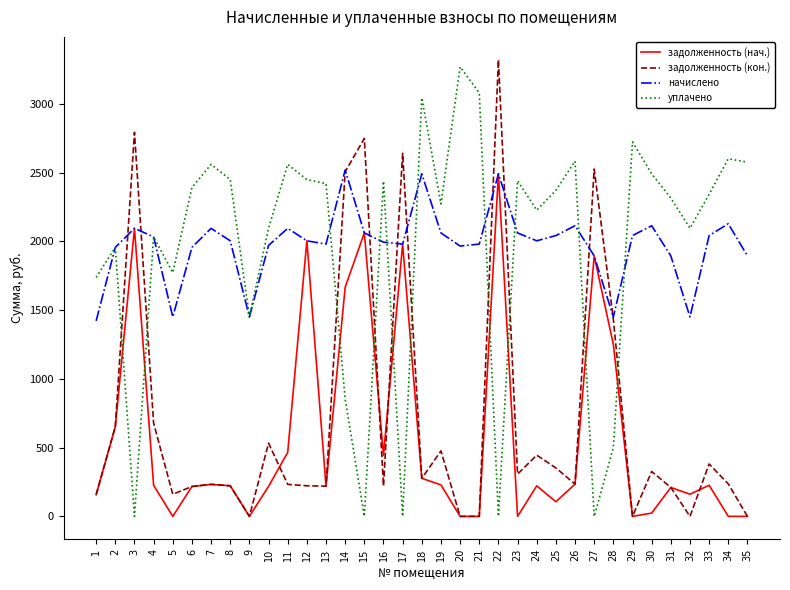

Rank the series at 11 from highest to lowest value.

уплачено, начислено, задолженность (нач.), задолженность (кон.)